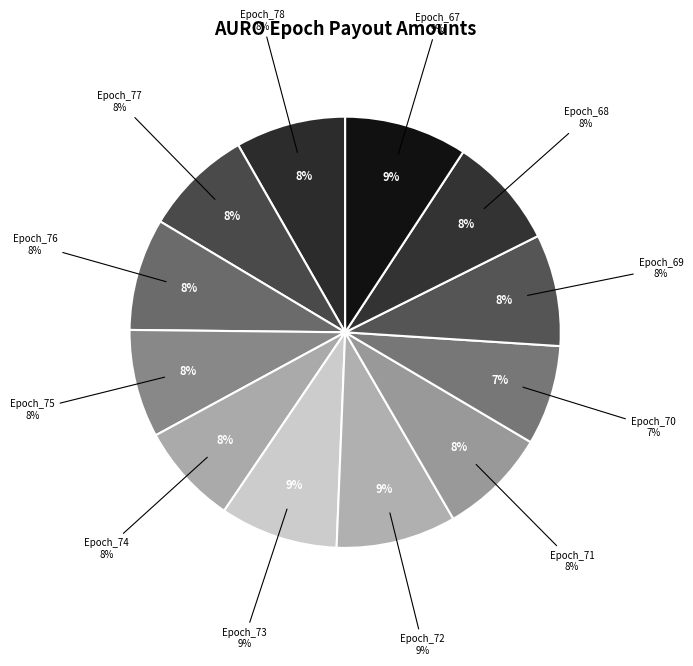

To the nearest percent, what percentage of the pie is Epoch_74?

8%